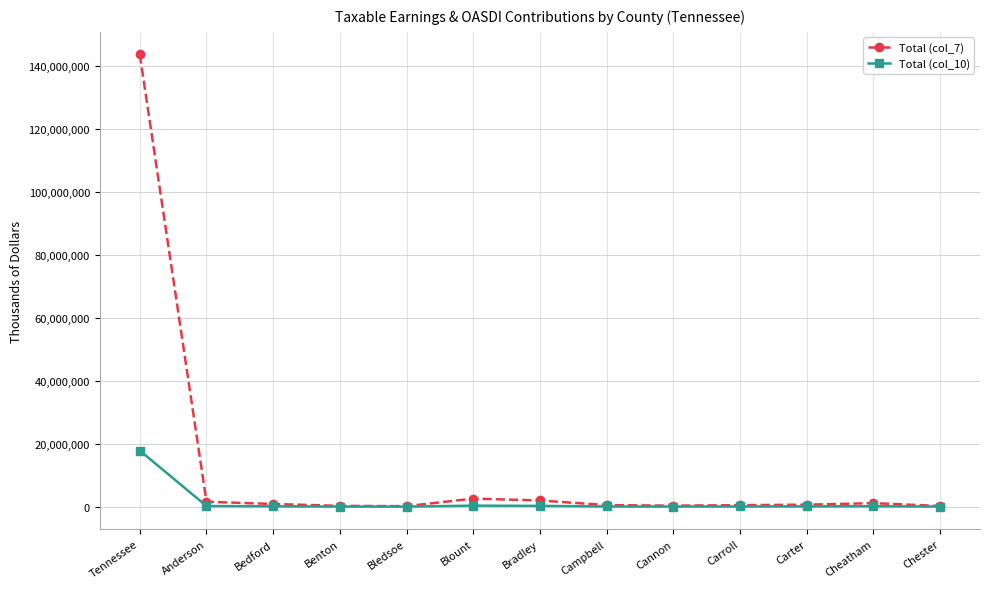

List the series in order of their peak value, lowest first.

Total (col_10), Total (col_7)